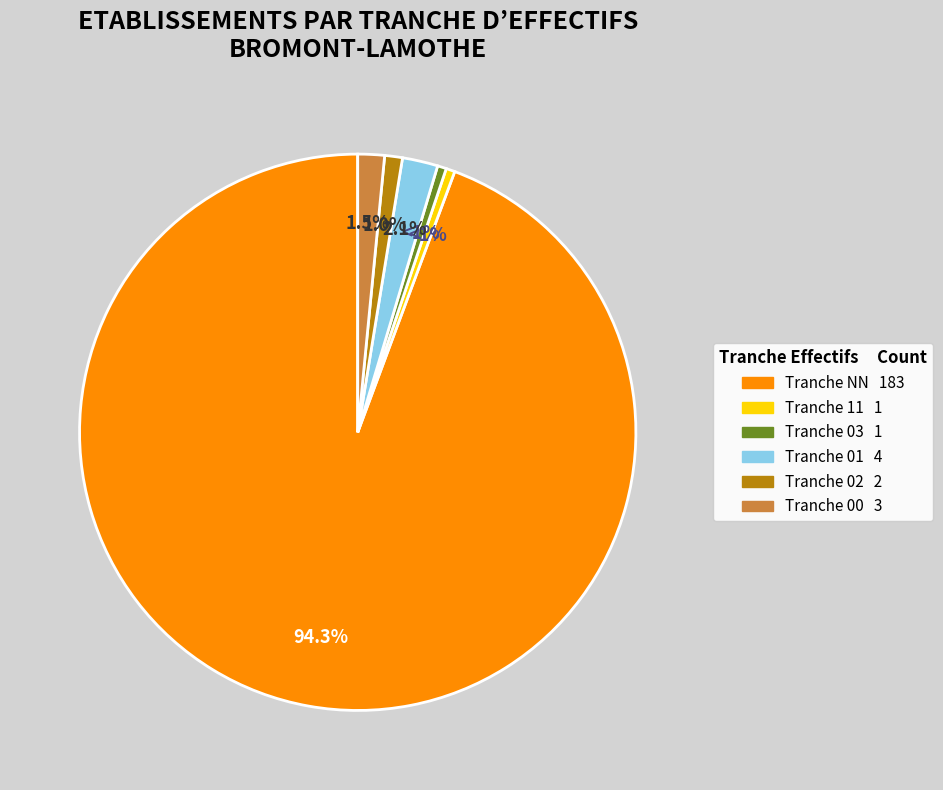

Is there any slice that represents more than half of the pie?

Yes